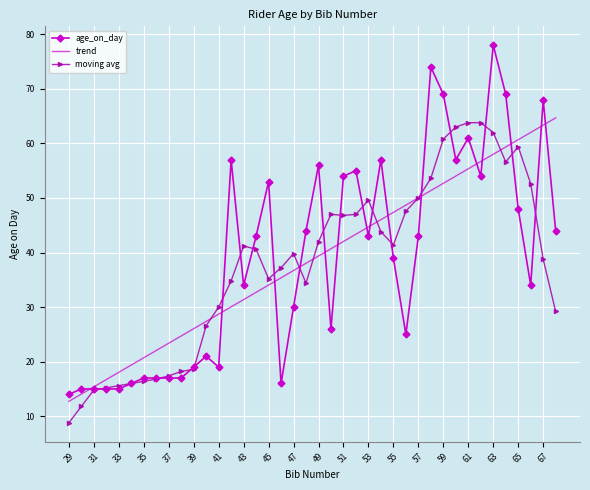

What is the difference between the maximum and minimum values in the trend series?

52.0